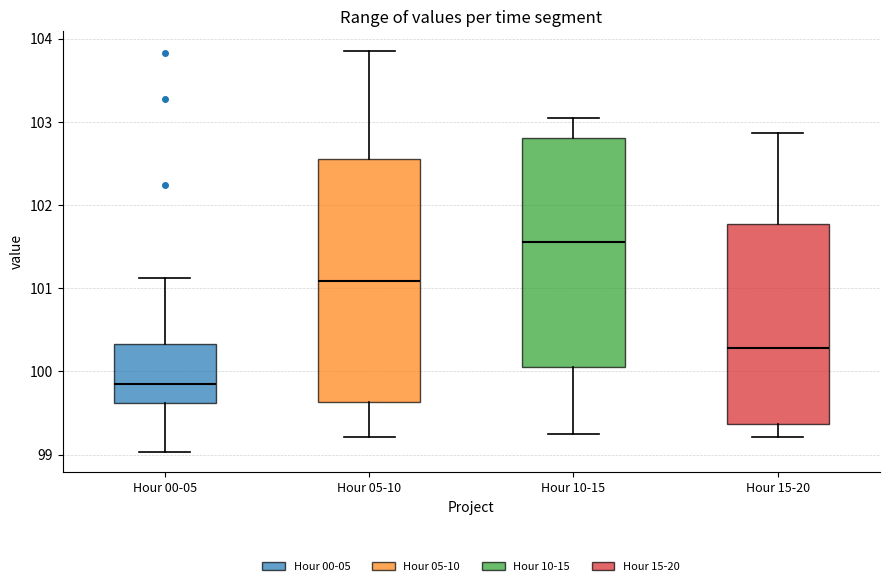

Which box has the highest median line?

Hour 10-15